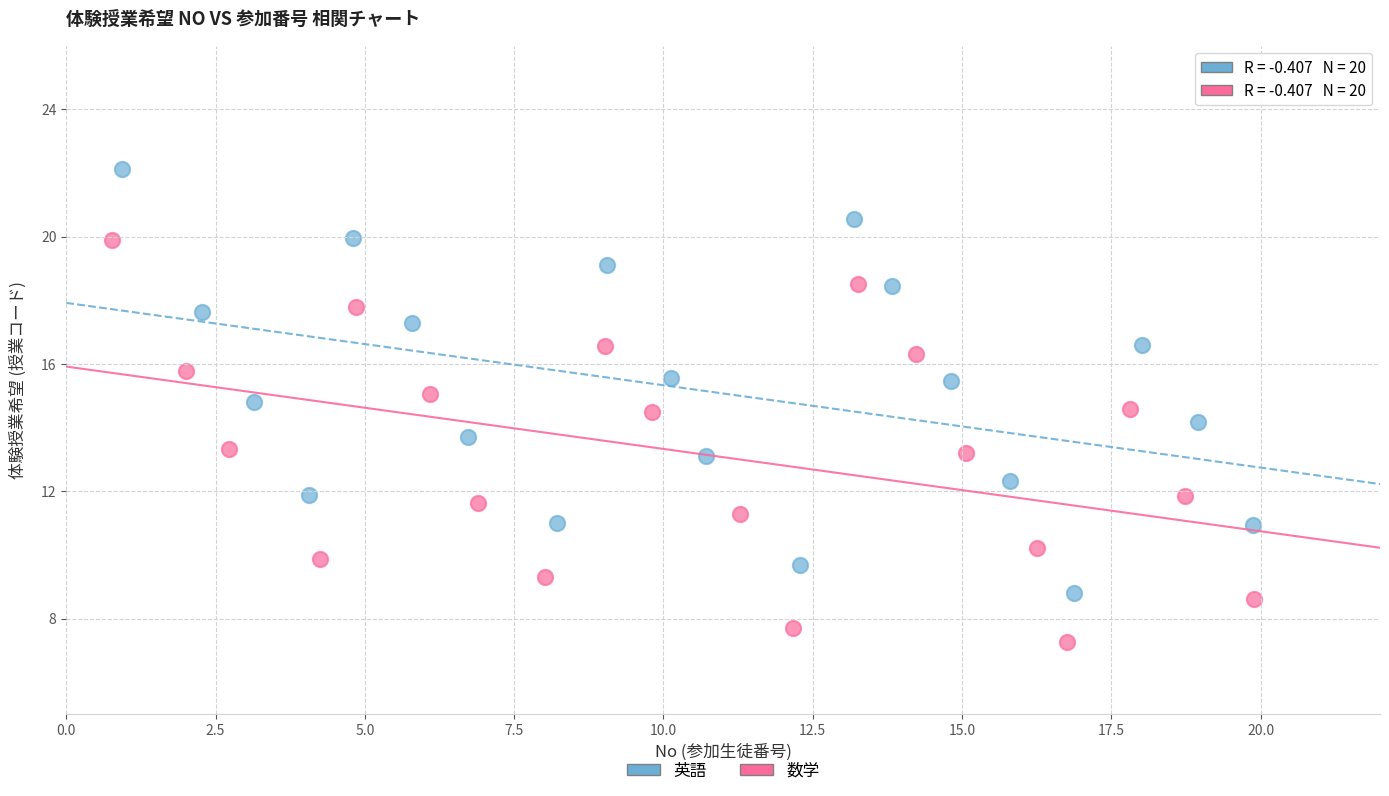

Which series has the largest Y range (max minus min)?

英語